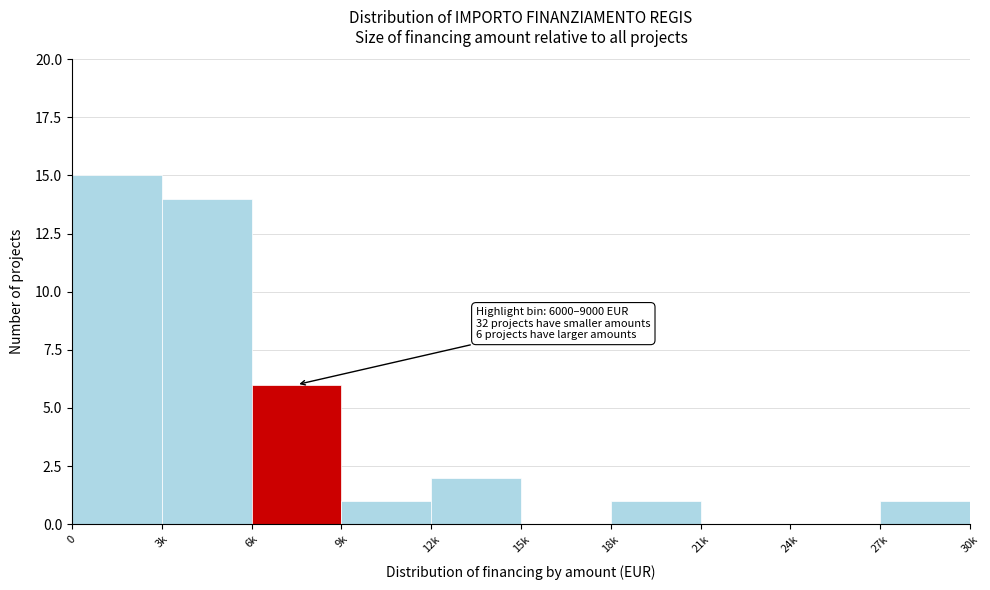

Reading right to left, extract all data points from this chart.

27k=1	24k=0	21k=0	18k=1	15k=0	12k=2	9k=1	6k=6	3k=14	0=15